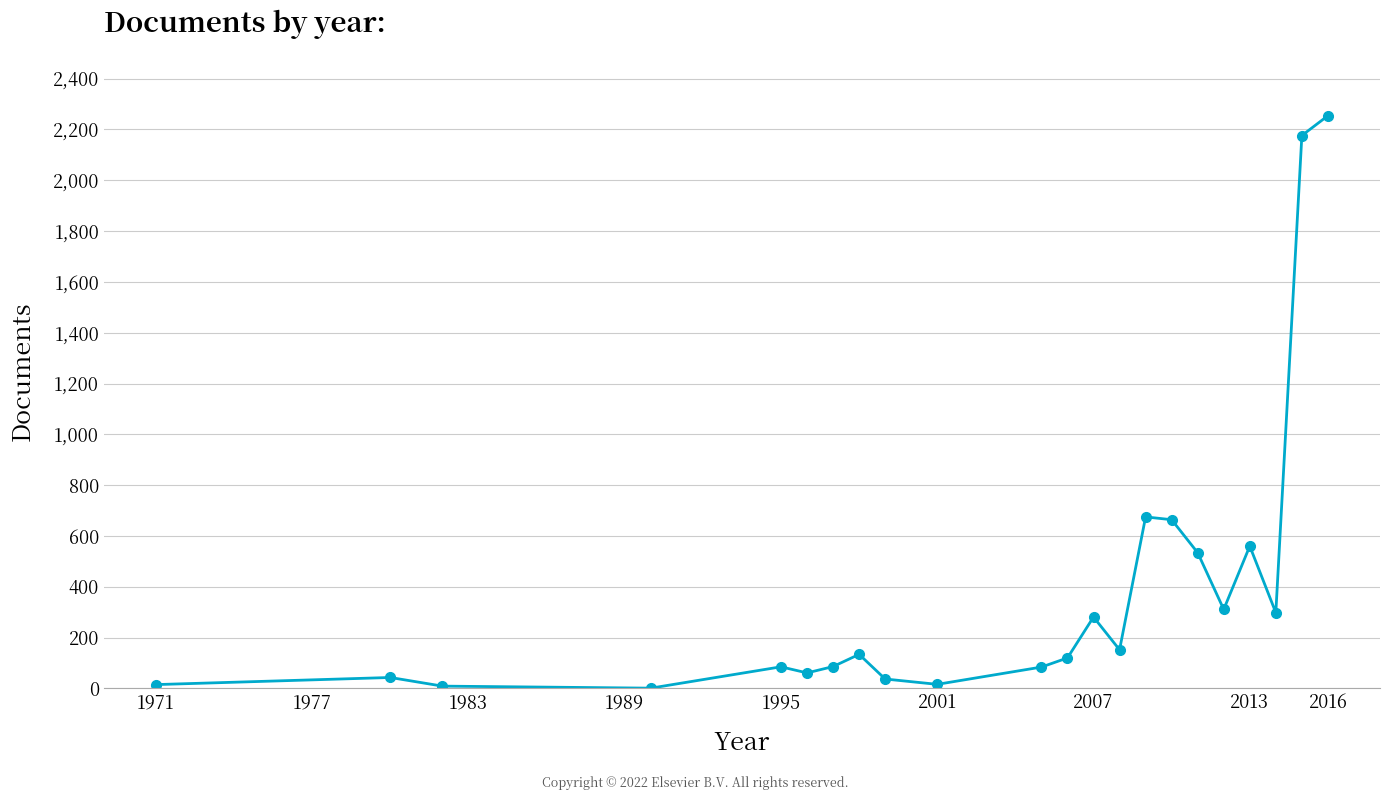

How many points are higher than both their immediate neighbors (excluding endpoints)?

6